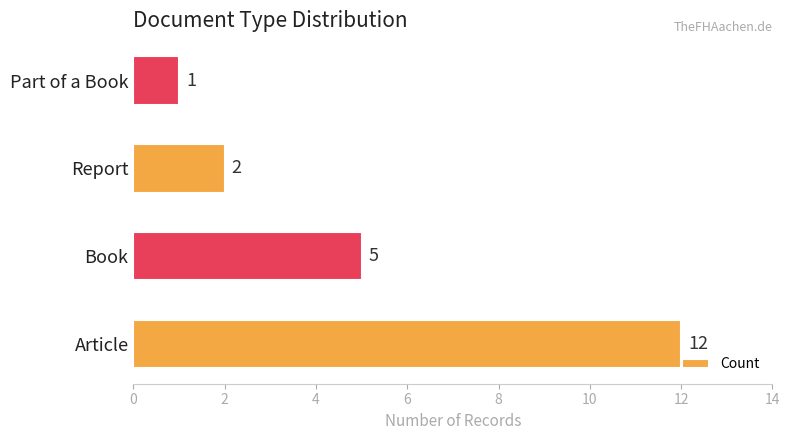

What is the smallest value displayed?

1